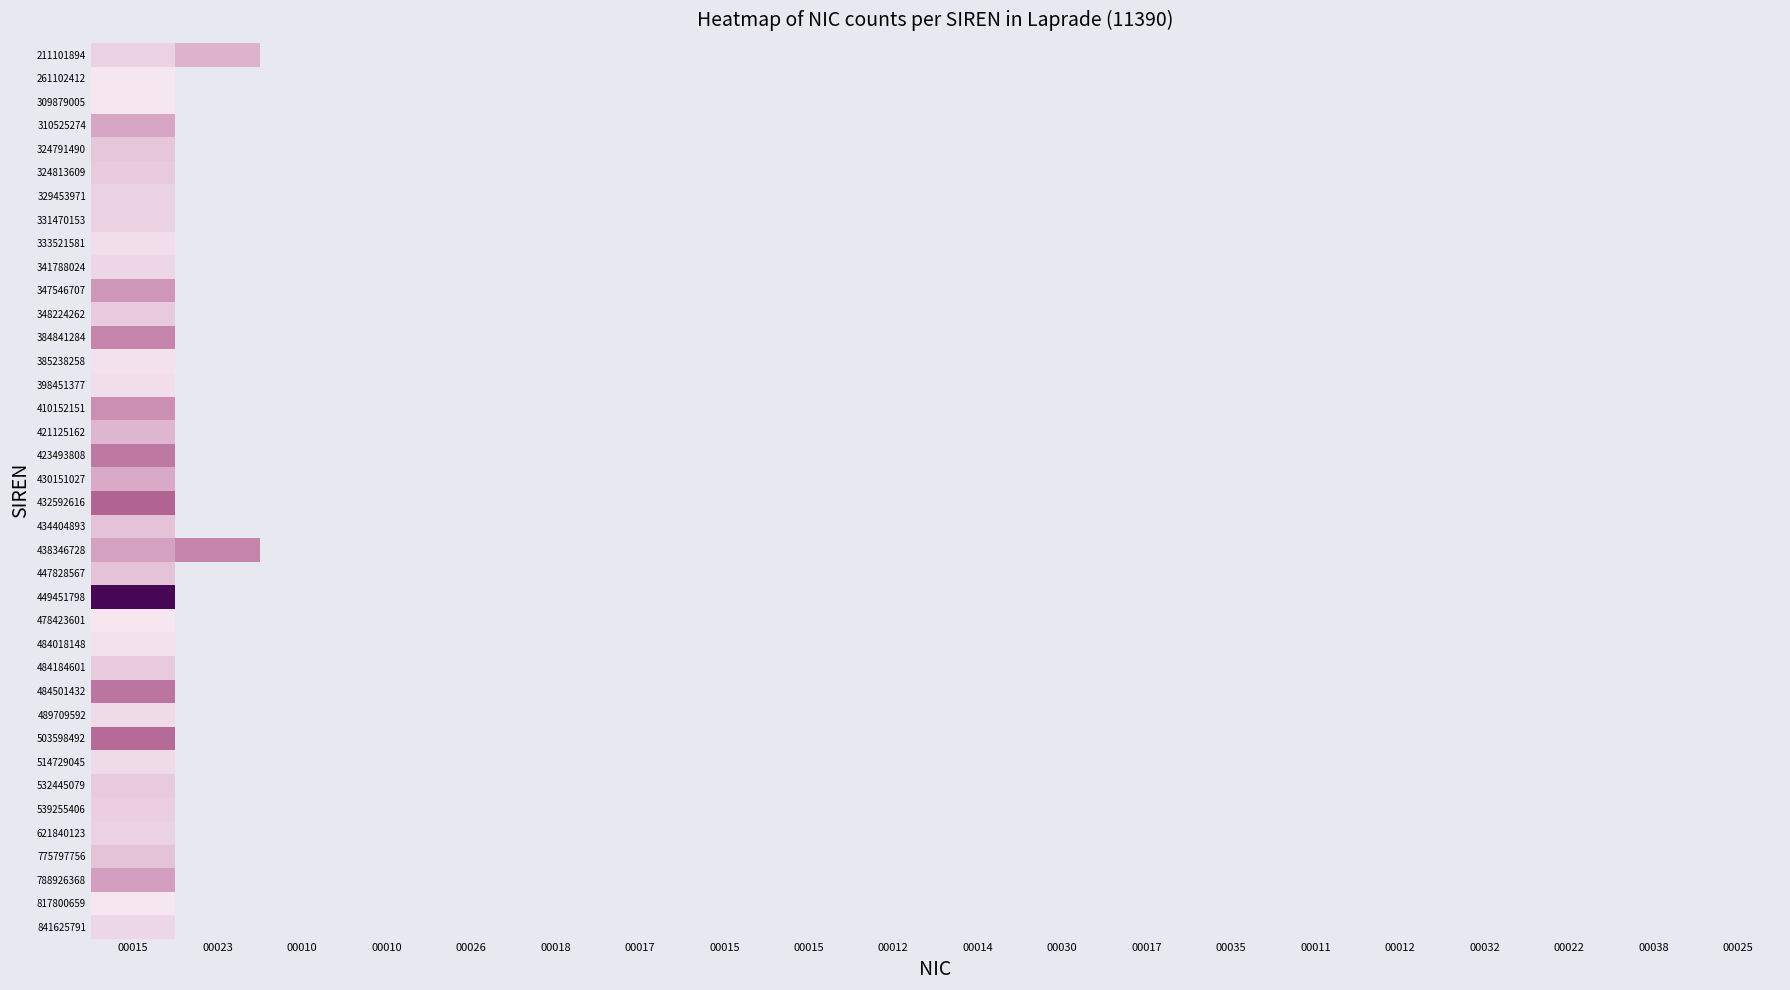

Is the value of 347546707 at 00023 greater than the value of 310525274 at 00022?

No